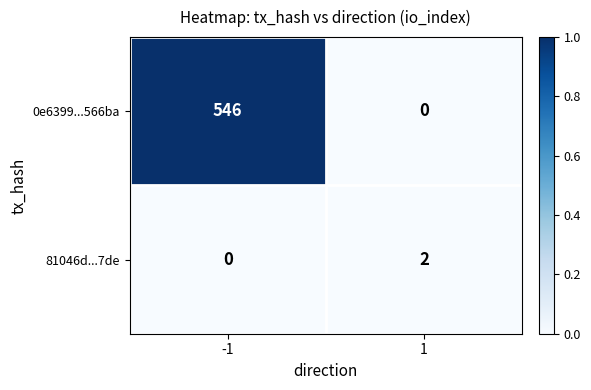

What is the maximum value shown in the chart?

546